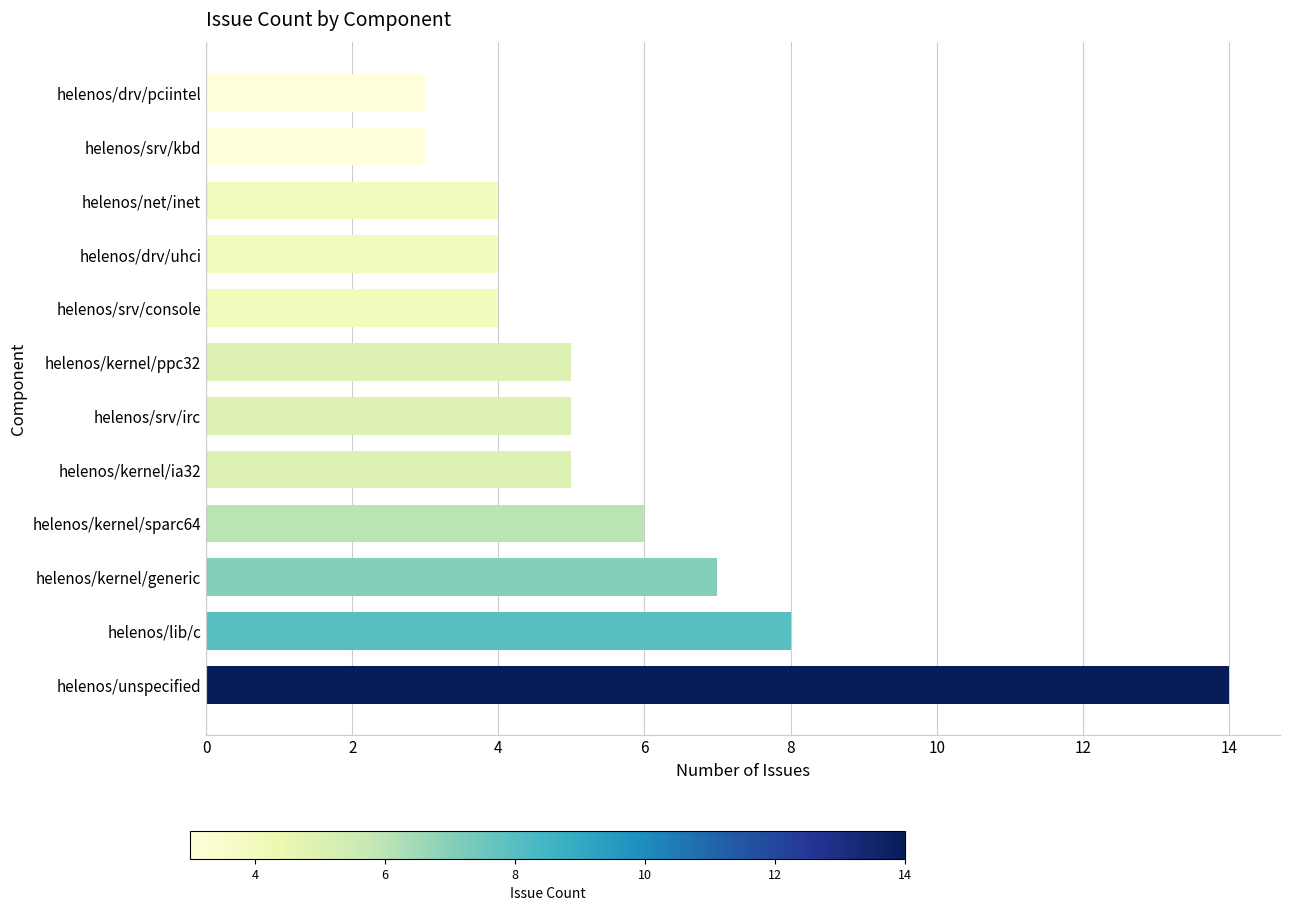

Reading top to bottom, what are all the values shown in this chart?

helenos/drv/pciintel=3	helenos/srv/kbd=3	helenos/net/inet=4	helenos/drv/uhci=4	helenos/srv/console=4	helenos/kernel/ppc32=5	helenos/srv/irc=5	helenos/kernel/ia32=5	helenos/kernel/sparc64=6	helenos/kernel/generic=7	helenos/lib/c=8	helenos/unspecified=14